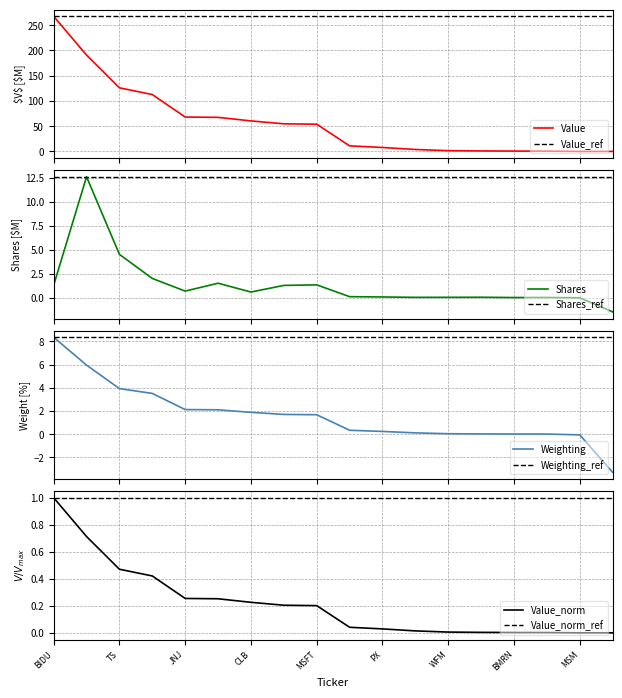

The value of Value_norm_ref at BIDU is 1.0. True or false?

True